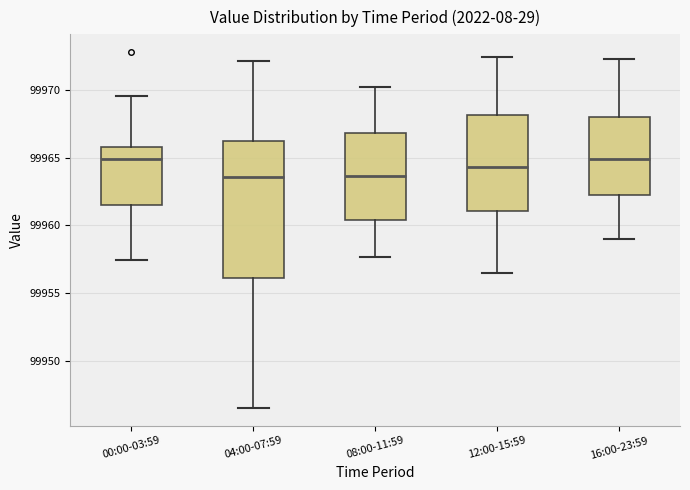

Which box is the tallest, from its lower edge to its upper edge?

04:00-07:59